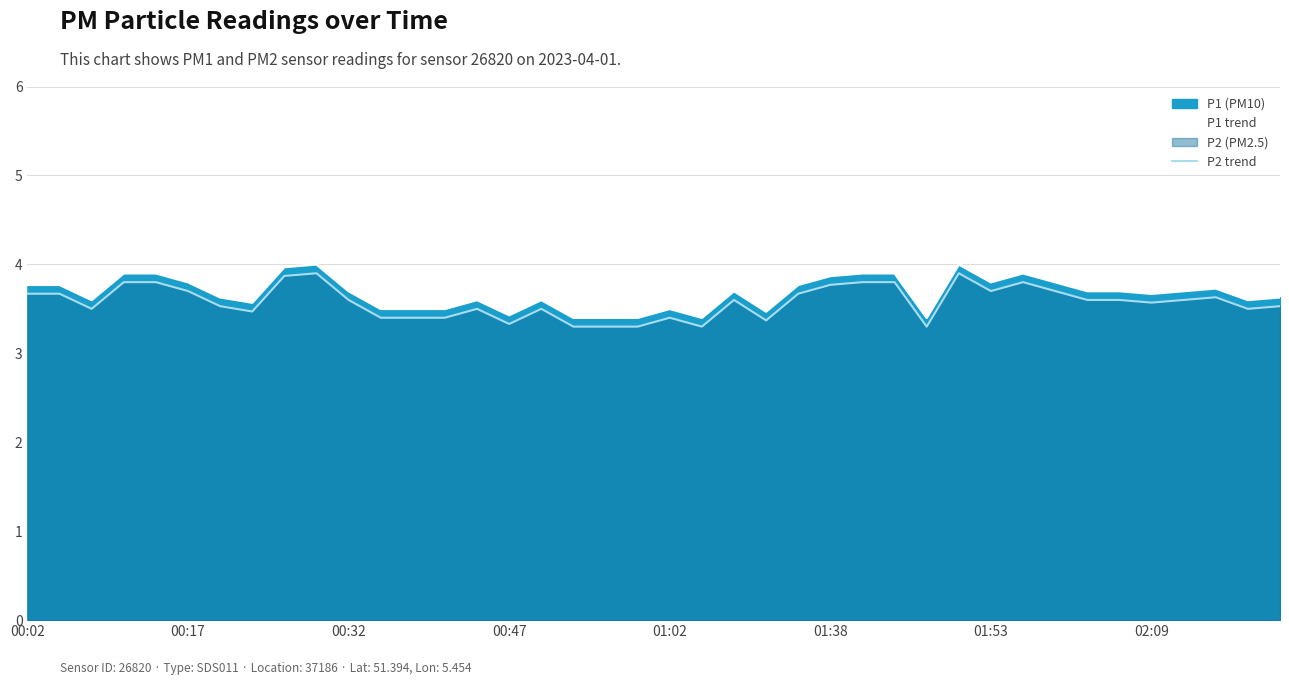

What is the total value across all series at 36?

7.3